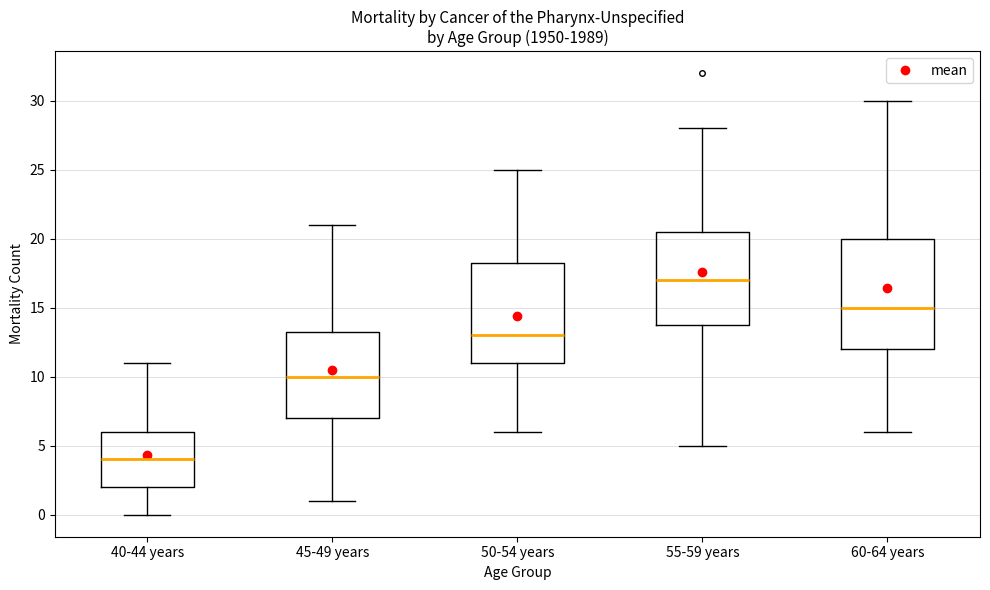

Where does the lower whisker of the box for 40-44 years end on the y-axis? The values are not printed on the chart, so give them approximately, as read against the axis.

0.0